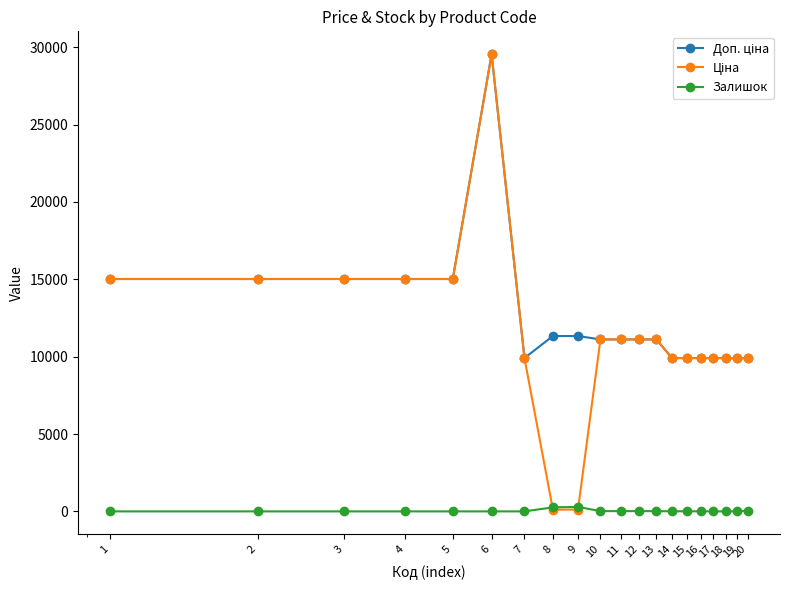

At how many categories does at least one series exceed 1811?

20